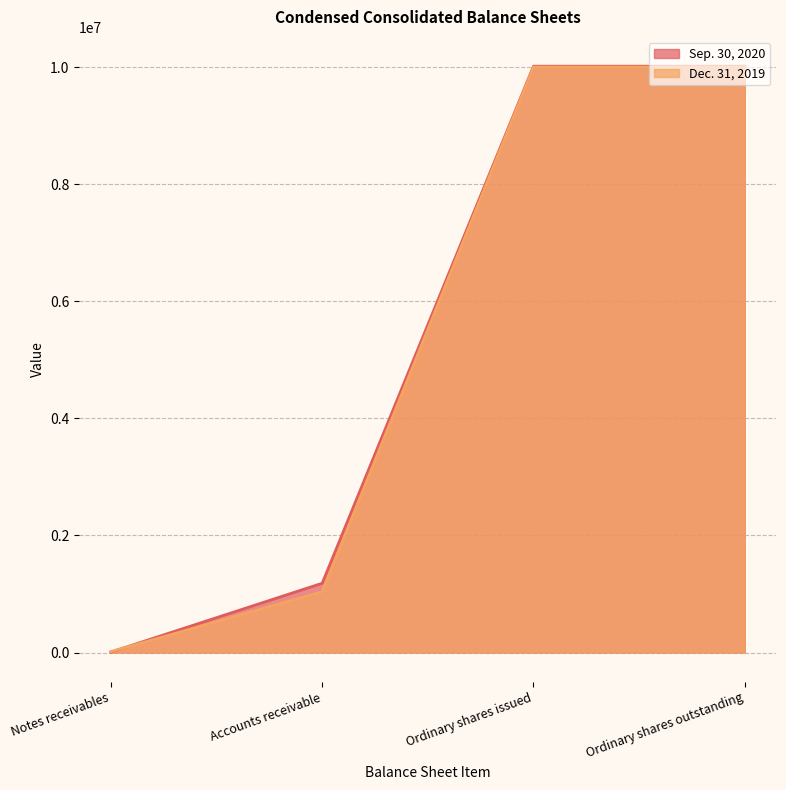

At how many categories does at least one series exceed 1710240?

2